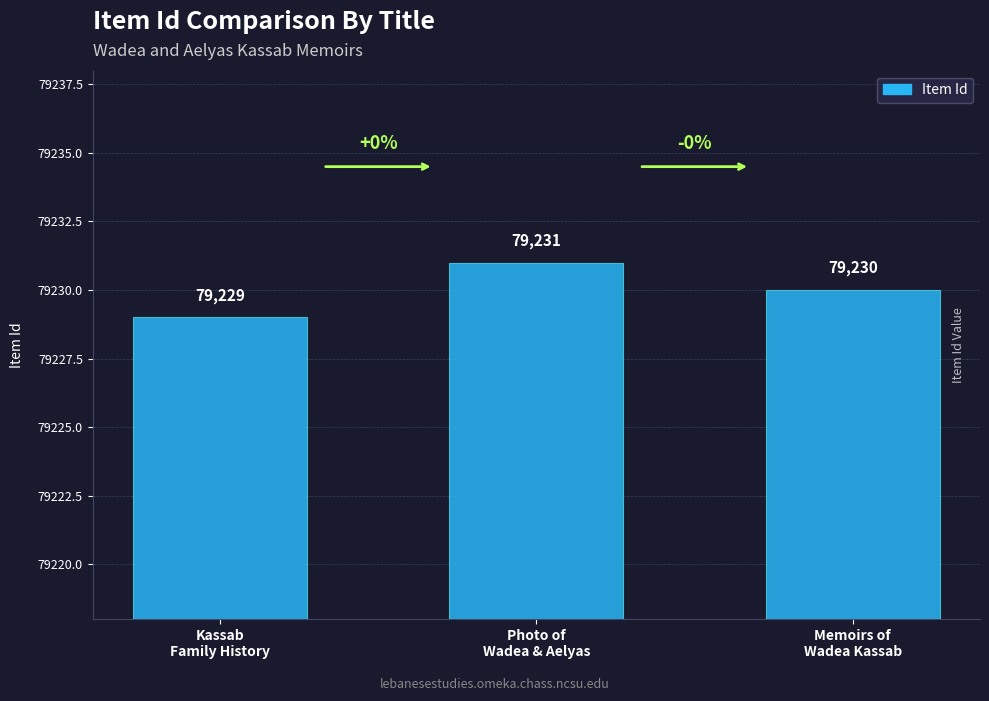

What is the sum of the values at Memoirs of
Wadea Kassab and Kassab
Family History?

158459